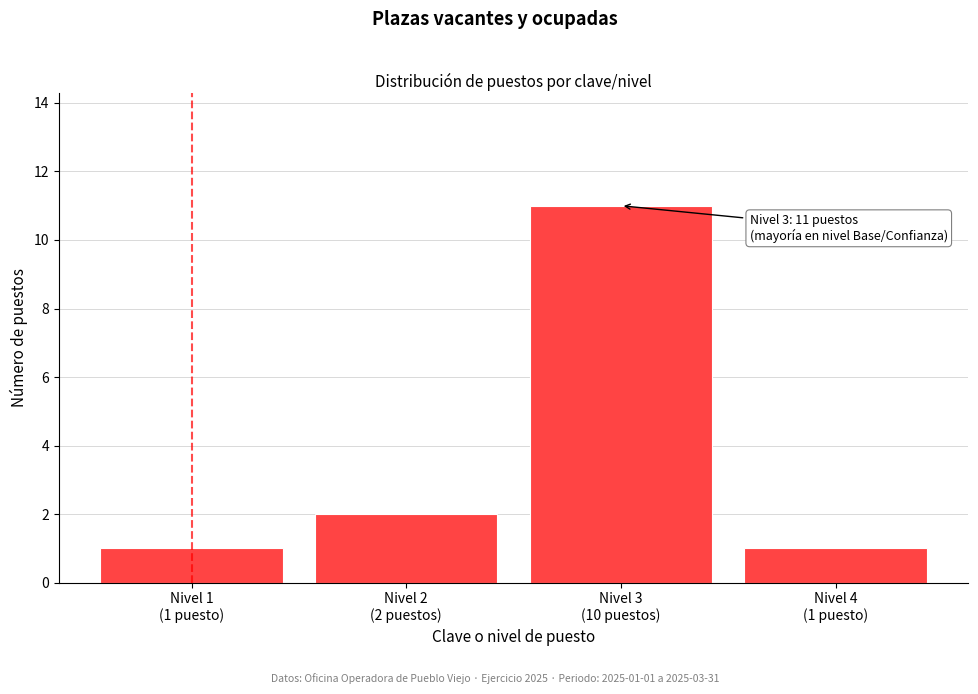

Reading left to right, list all the values displayed in this chart.

1	2	11	1